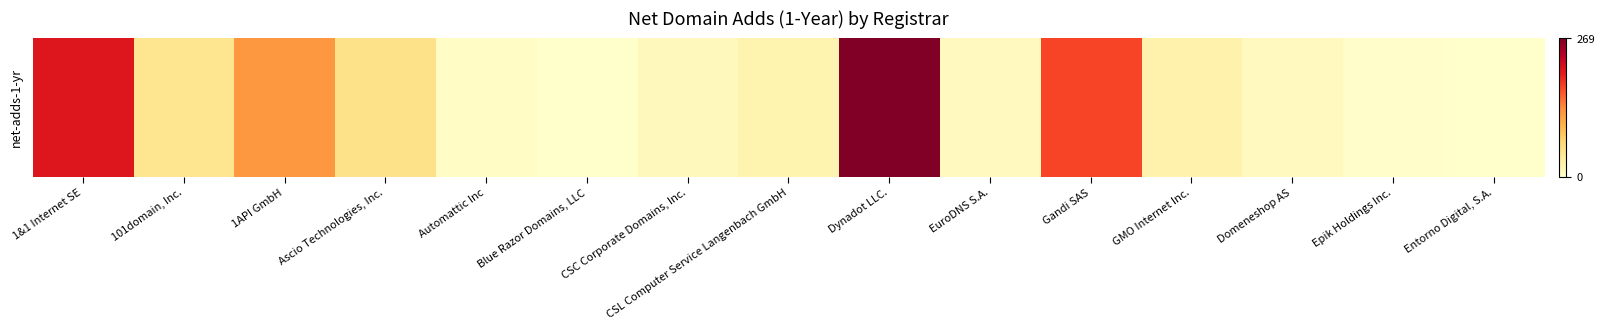

The value at CSC Corporate Domains, Inc. is 2. True or false?

False